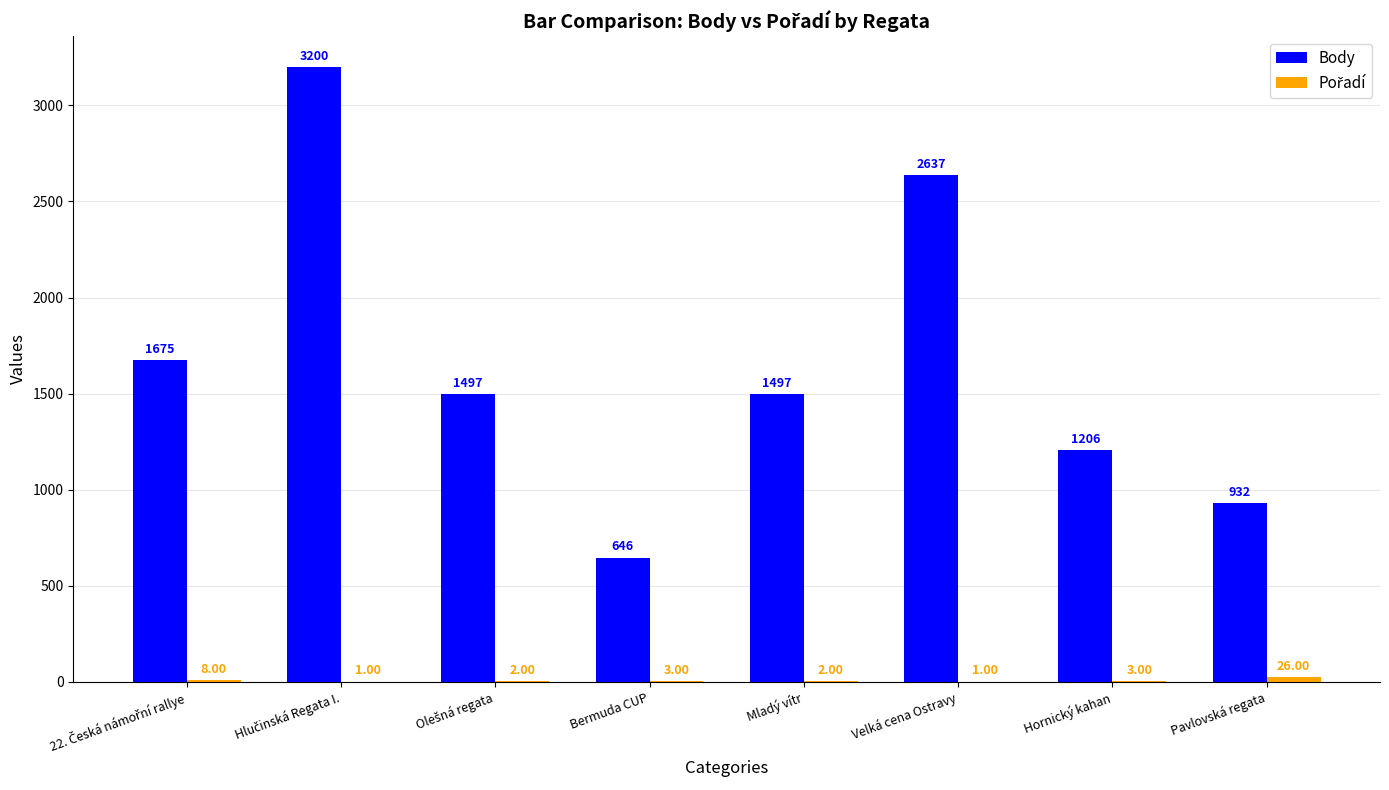

Does the chart contain stacked bars?

No